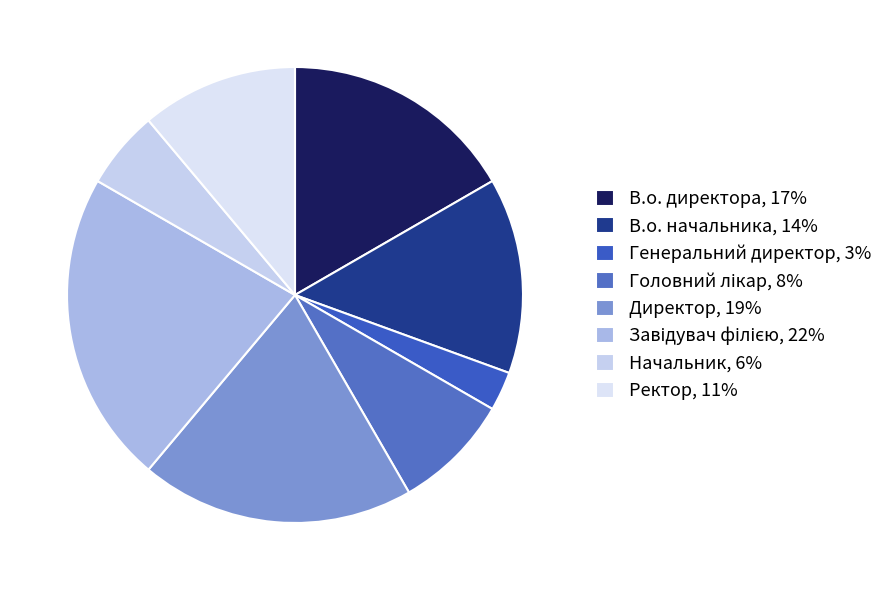

To the nearest percent, what is the difference between the Ректор and Начальник slice percentages?

6%